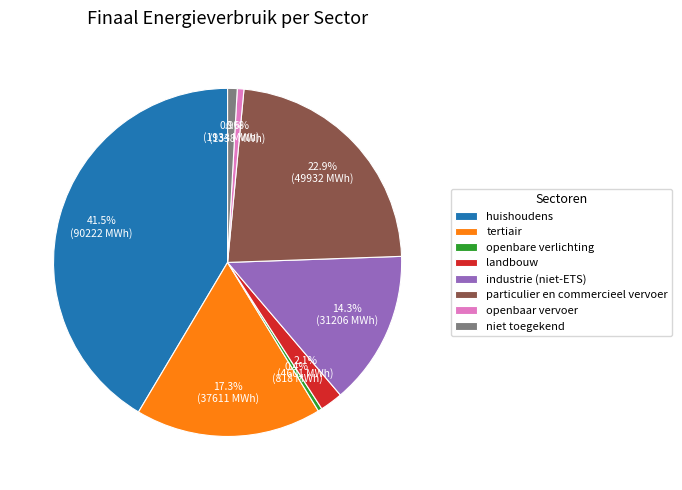

To the nearest percent, what is the average slice percentage?

12%